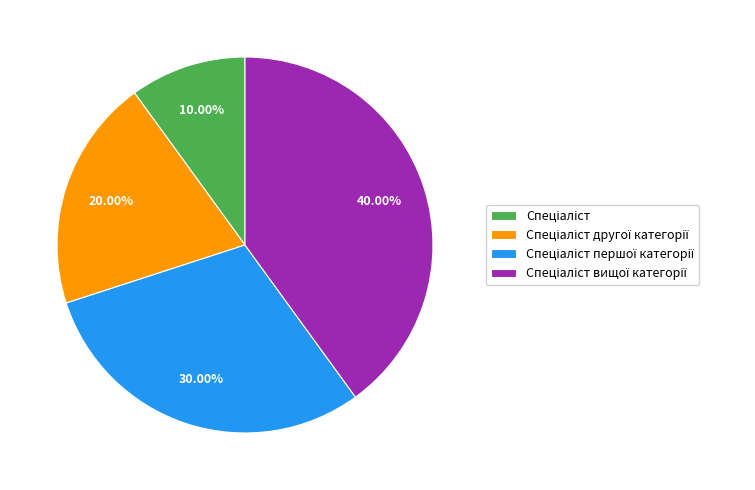

Is there any slice that represents more than half of the pie?

No